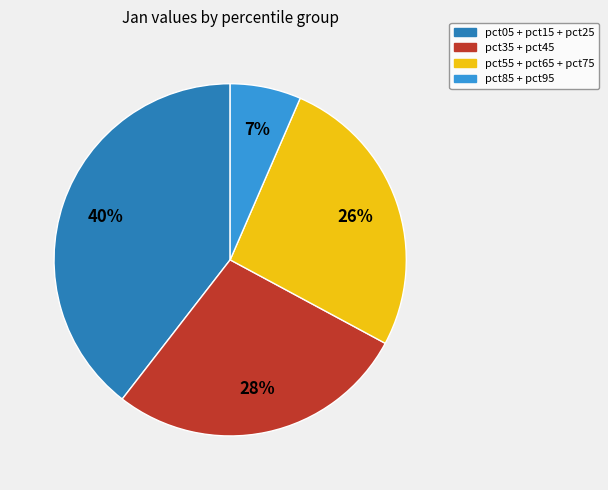

Count the number of slices in the pie.

4